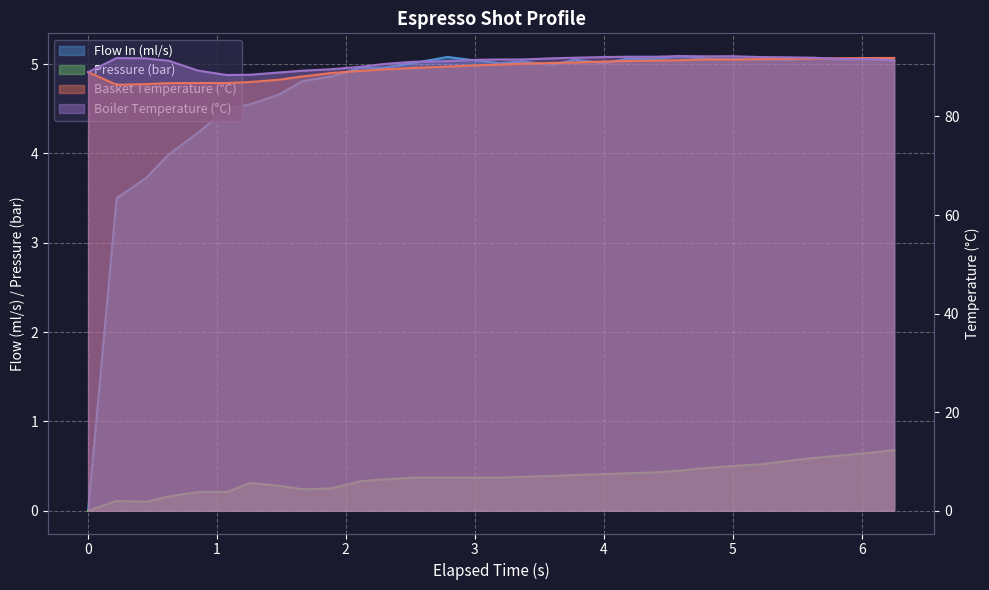

What is the spread (max minus min) of values at 2?

91.1